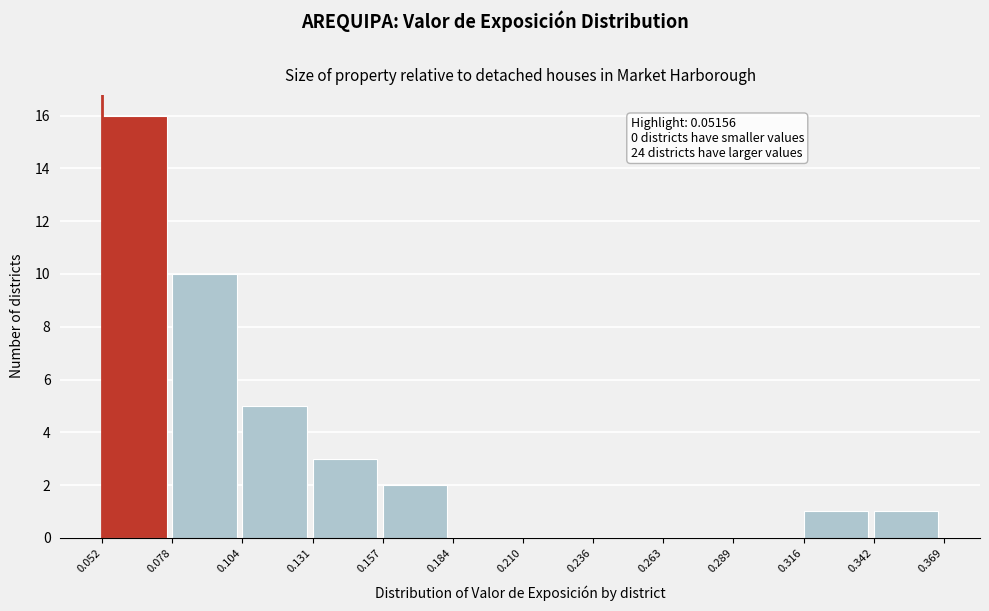

Over which range of the x-axis is the bar tallest?

0.052 to 0.078